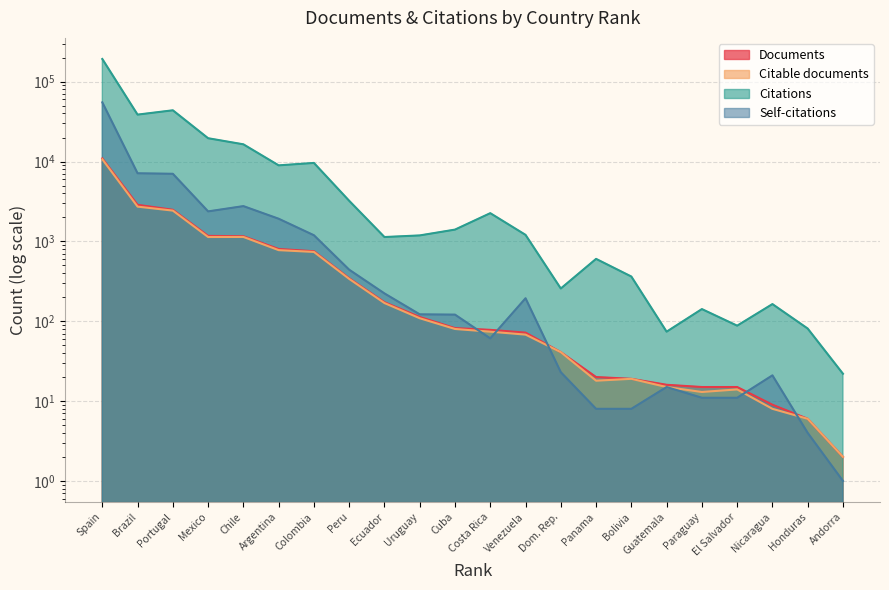

The value of Citations at Mexico is 19590. True or false?

True